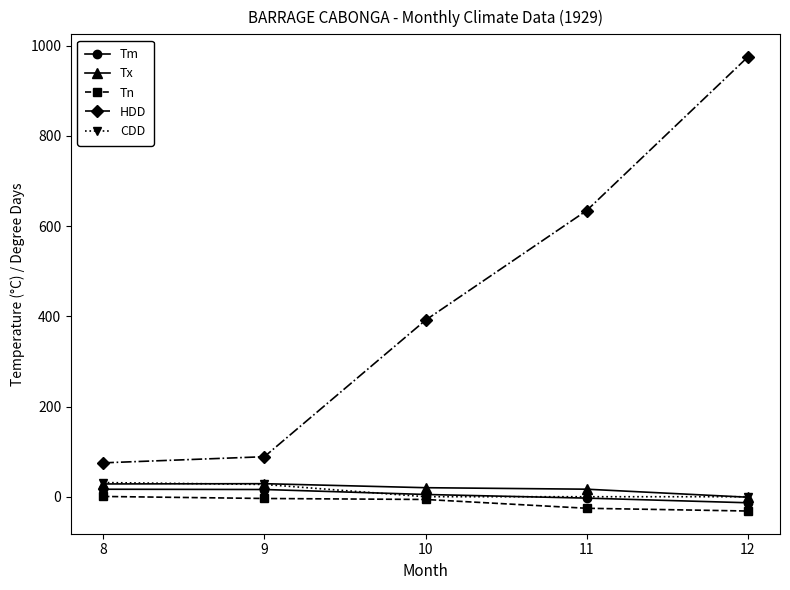

At how many categories does at least one series exceed 158?

3